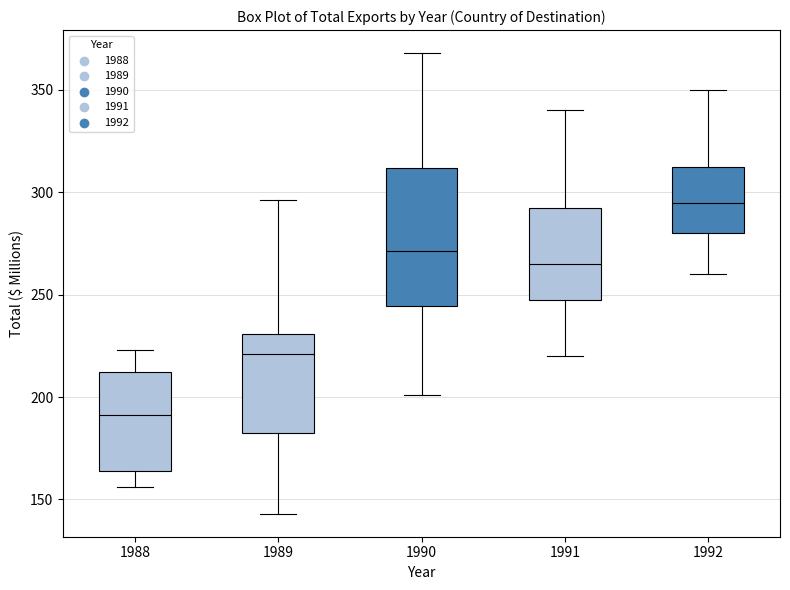

Which box is the tallest, from its lower edge to its upper edge?

1990